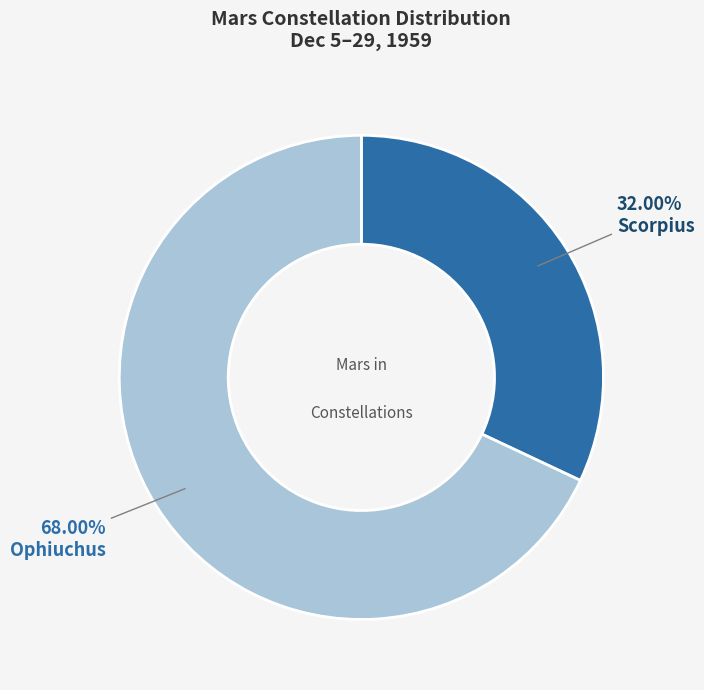

Is there any slice that represents more than half of the pie?

Yes